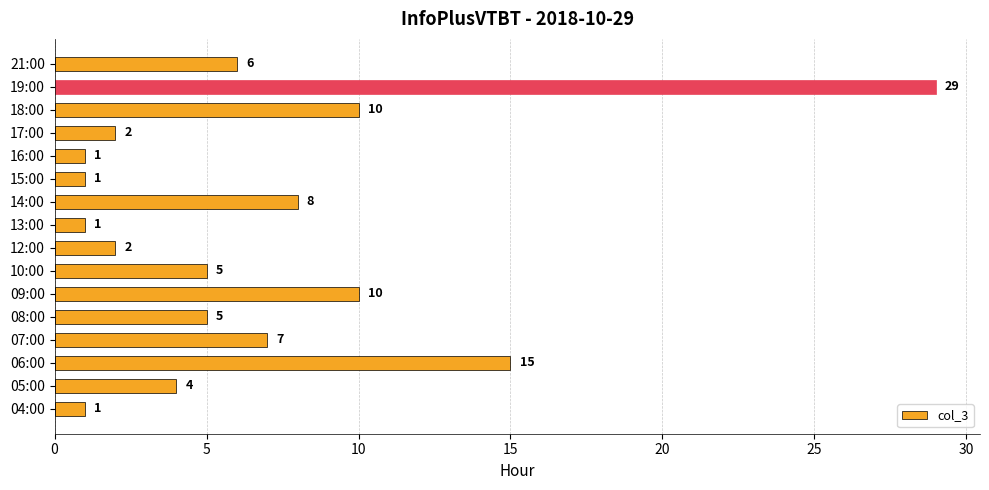

How many values are below 5?

7